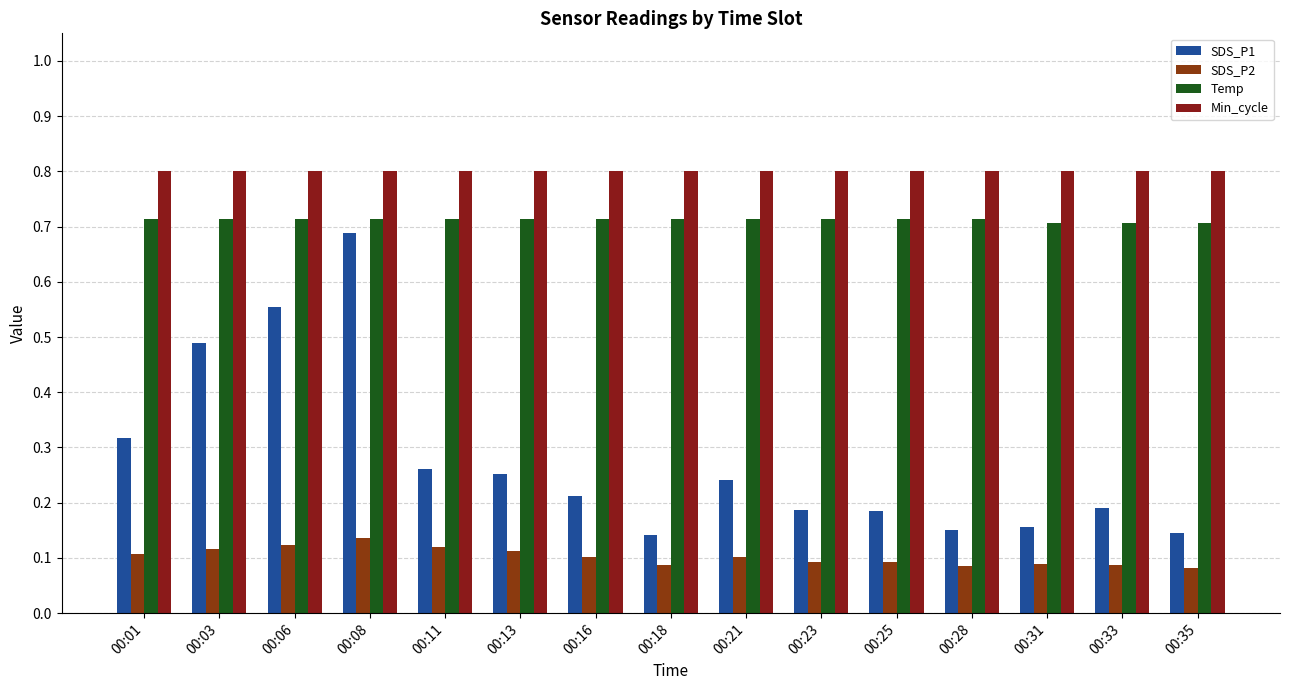

What are all the series names shown in the legend?

SDS_P1, SDS_P2, Temp, Min_cycle